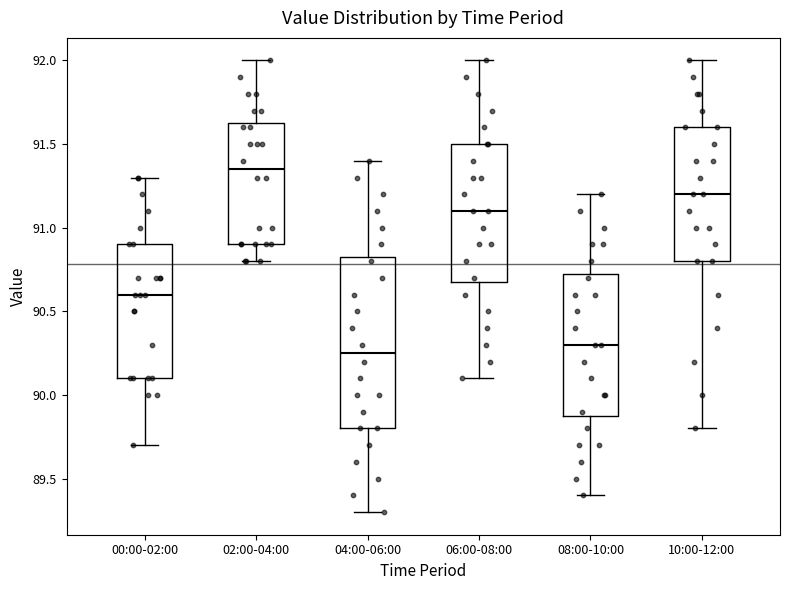

Which box is the tallest, from its lower edge to its upper edge?

04:00-06:00